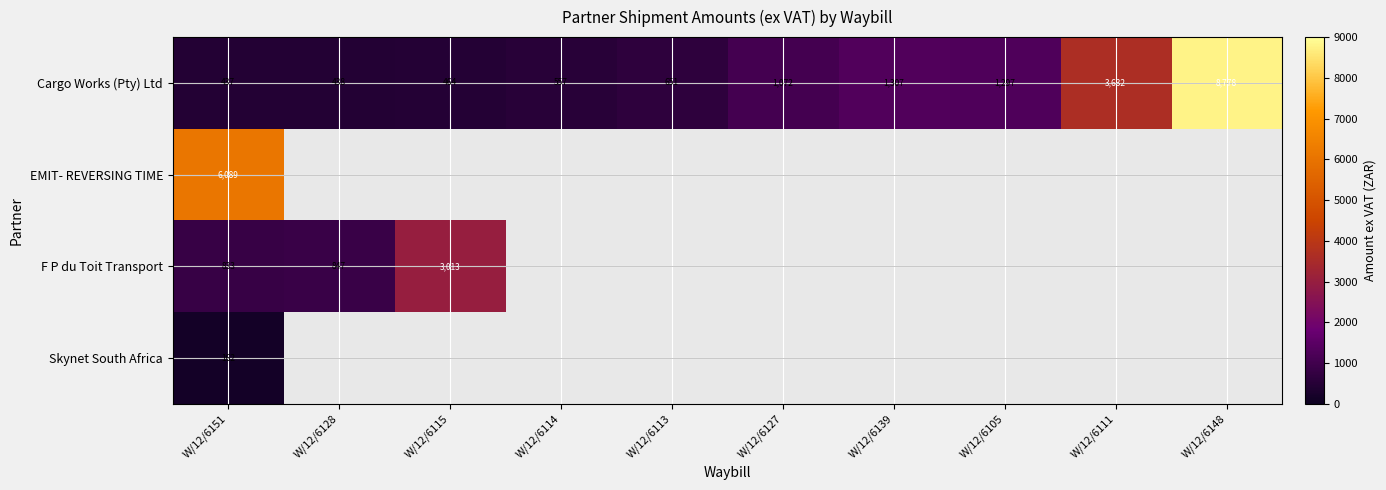

What value does the Cargo Works (Pty) Ltd series have at W/12/6151?

436.8